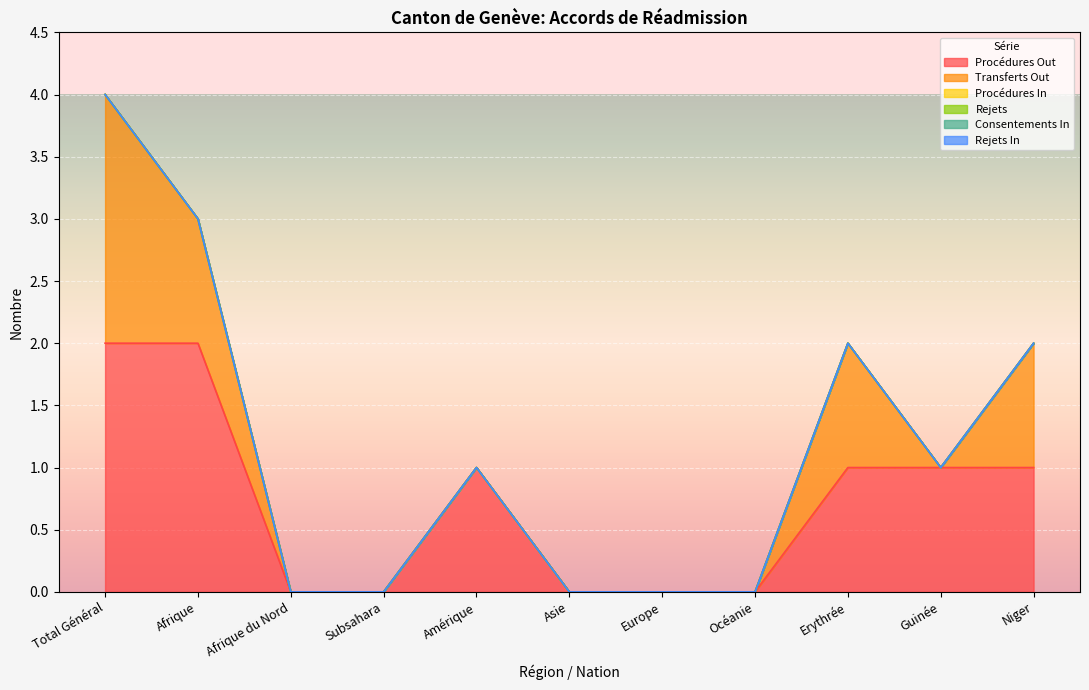

Which has a higher value, Océanie or Subsahara?

Océanie